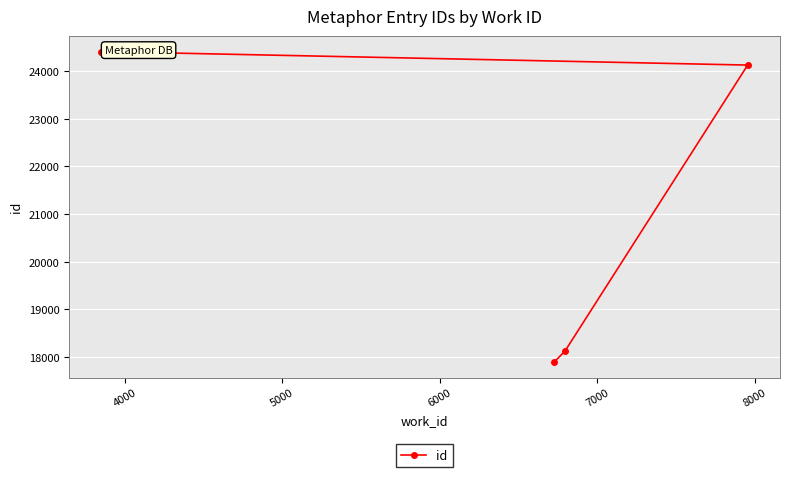

True or false: there are more than 2 points higher than both neighbors.

False